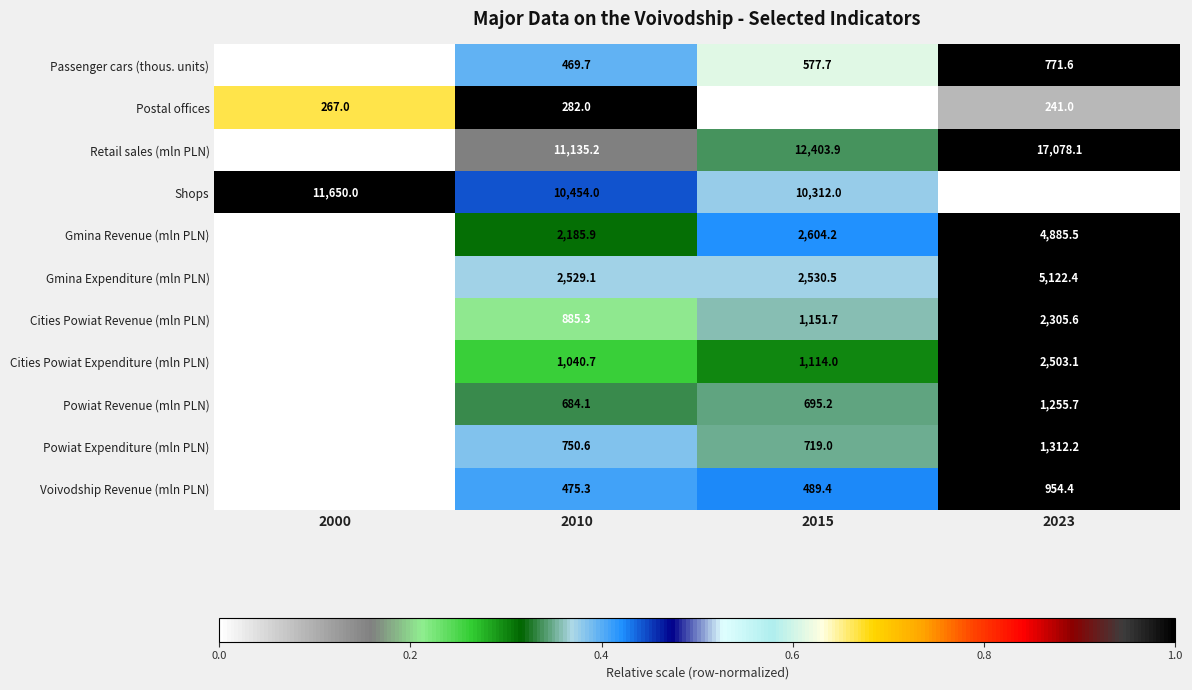

What is the greatest value displayed?

17078.1